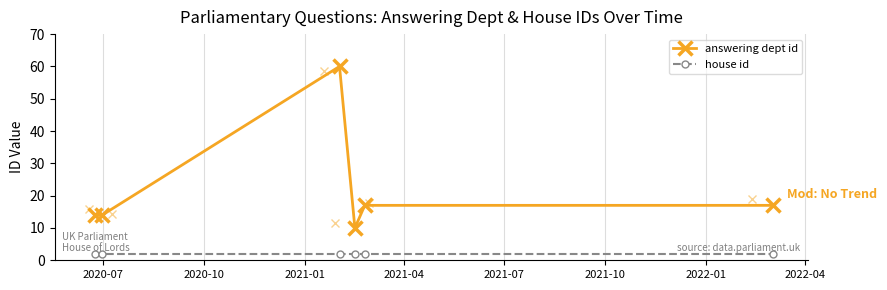

List the series in order of their peak value, highest first.

answering dept id, house id